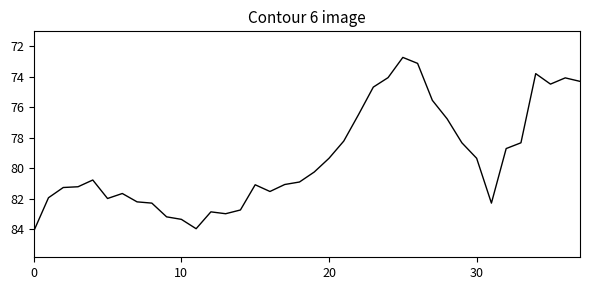

What is the difference between the maximum and minimum values?

11.4